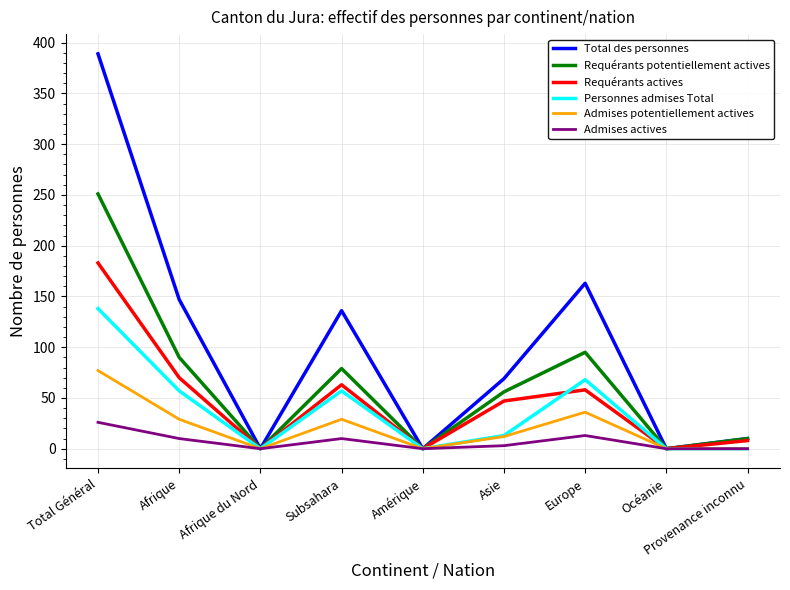

Is it true that Admises actives equals 0 at Afrique du Nord?

True